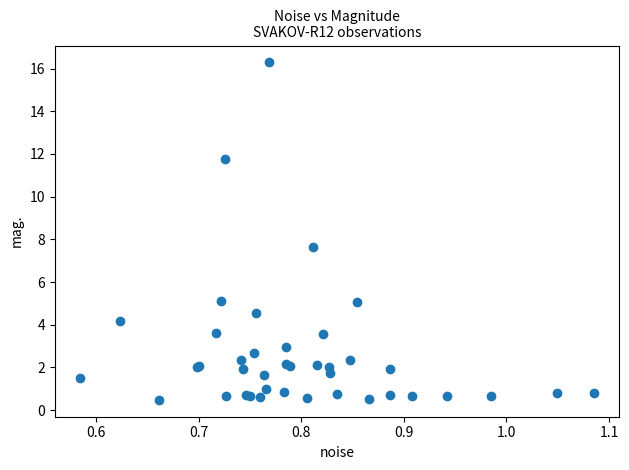

What Y value in the scatter plot is closest to 8?

7.7